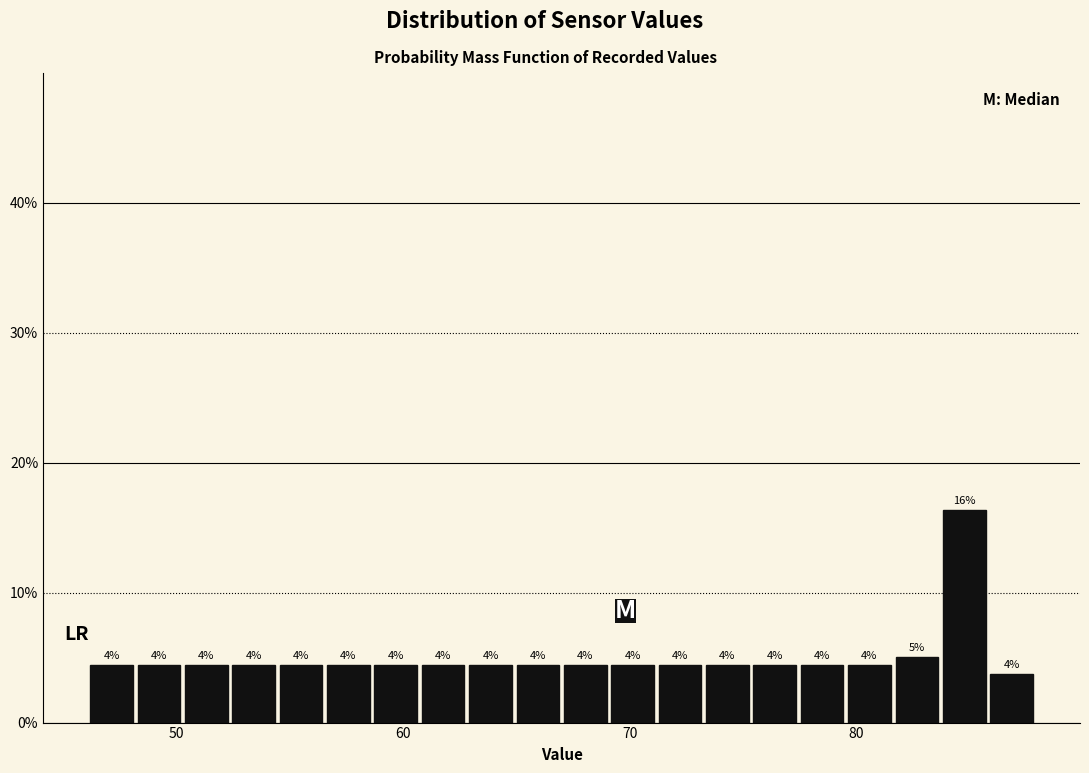

Read against the x-axis, roughly where is the centre of the tallest bar?

85